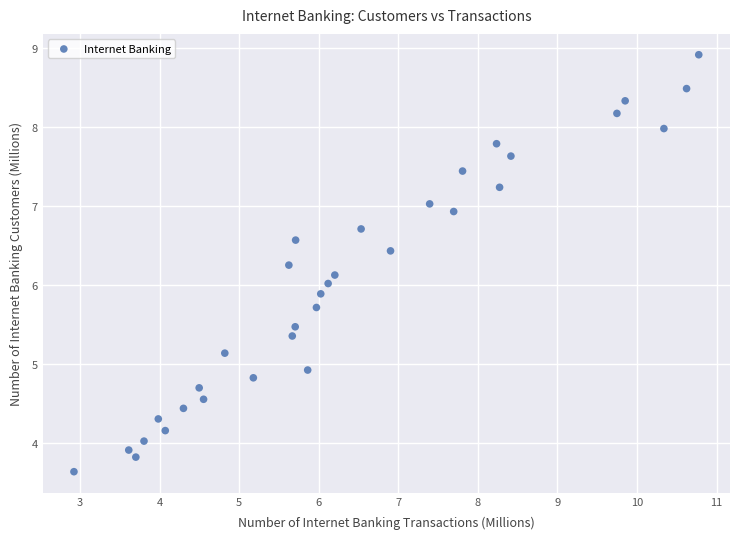

What is the range of X values (max minus min)?

7.9